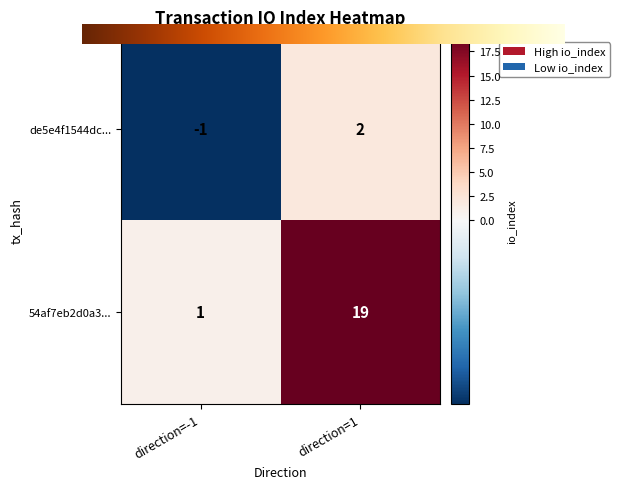

At how many categories does at least one series exceed 3?

1